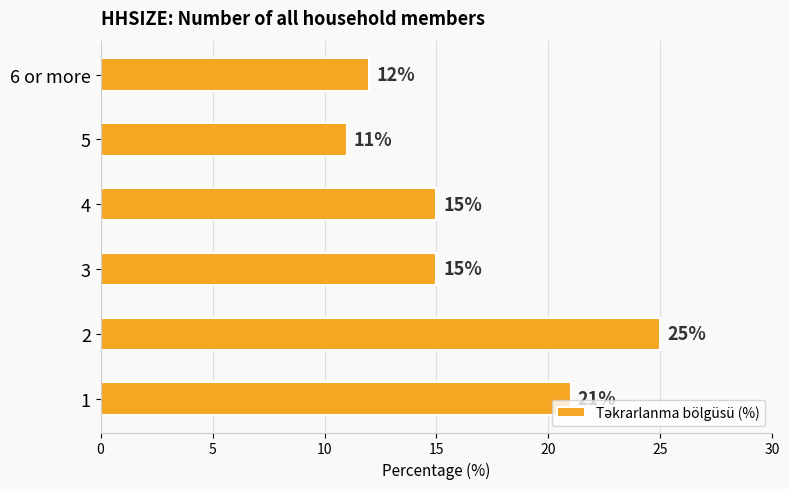

Approximately how many times larger is the value at 5 compared to 6 or more?

0.9